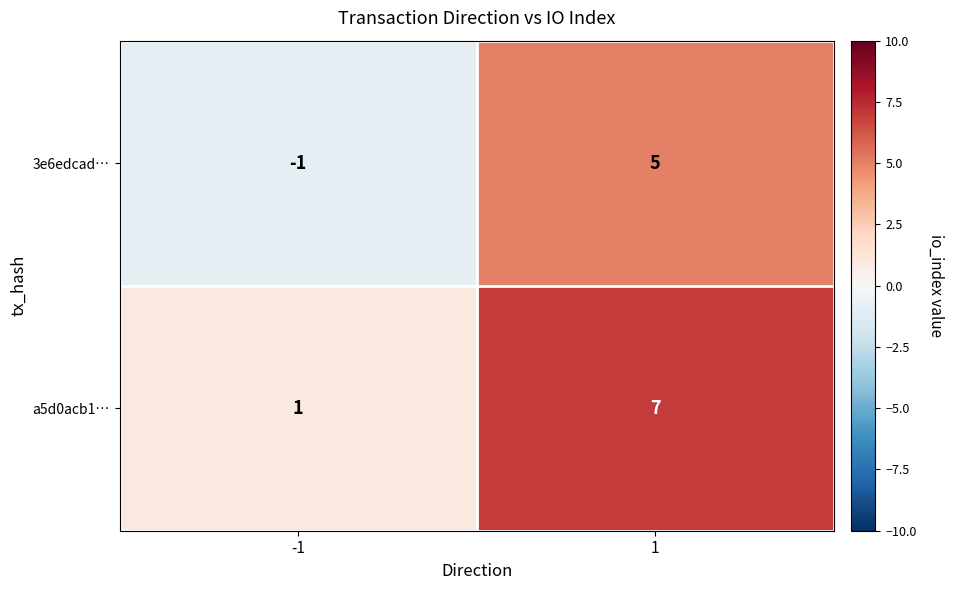

What is the approximate value of 3e6edcad… at 1?

5